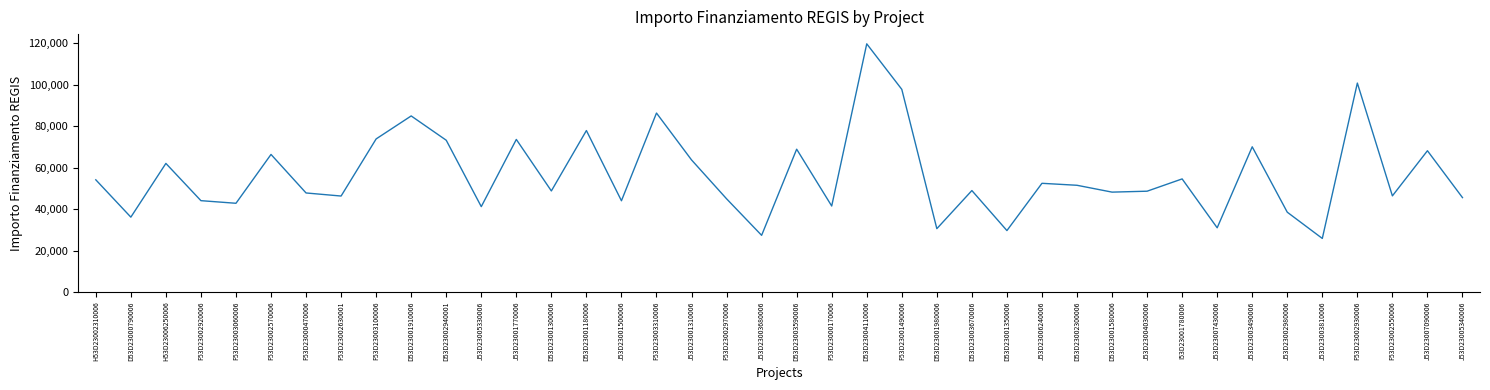

At which category does the chart reach its minimum across all series?

J53D23003810006